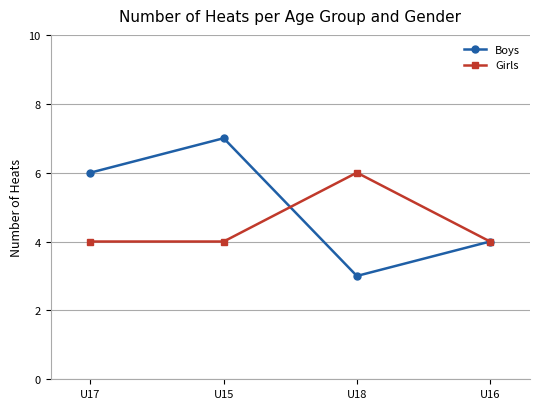

At which category is the sum across all series the highest?

U15